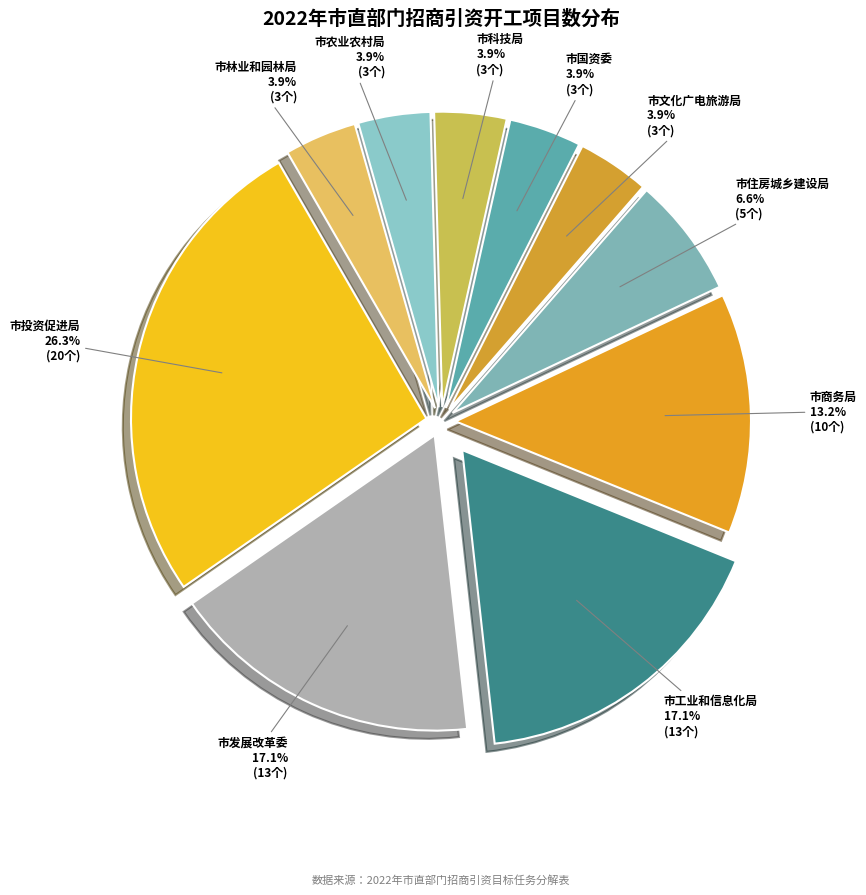

What is the largest slice in the pie chart?

市投资促进局